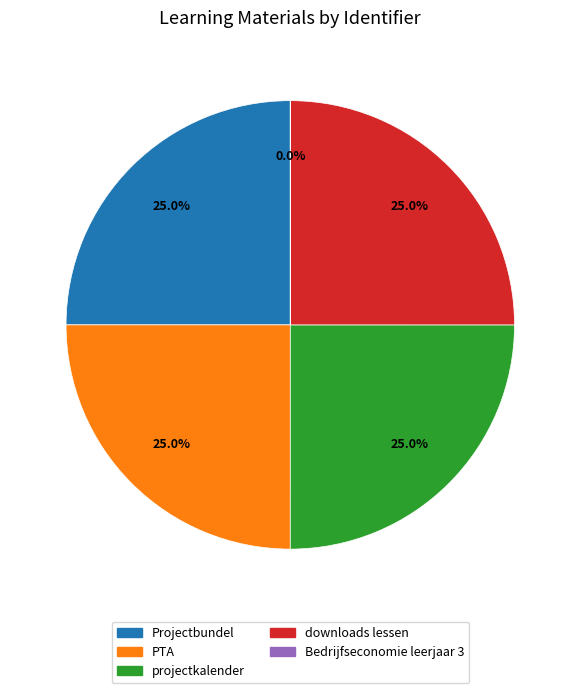

True or false: Projectbundel accounts for 25% of the total.

True